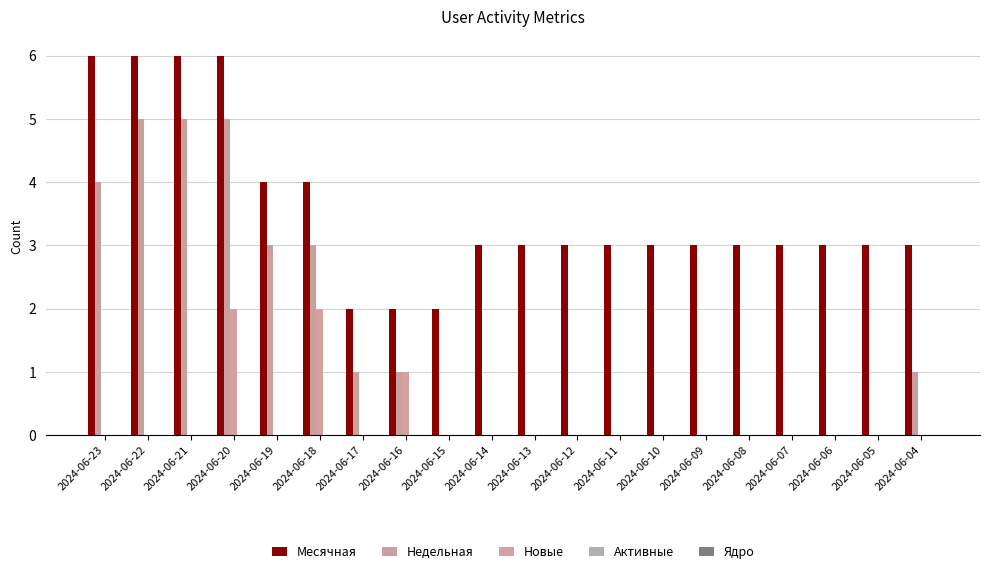

Which has a higher value, 2024-06-11 or 2024-06-18?

2024-06-18